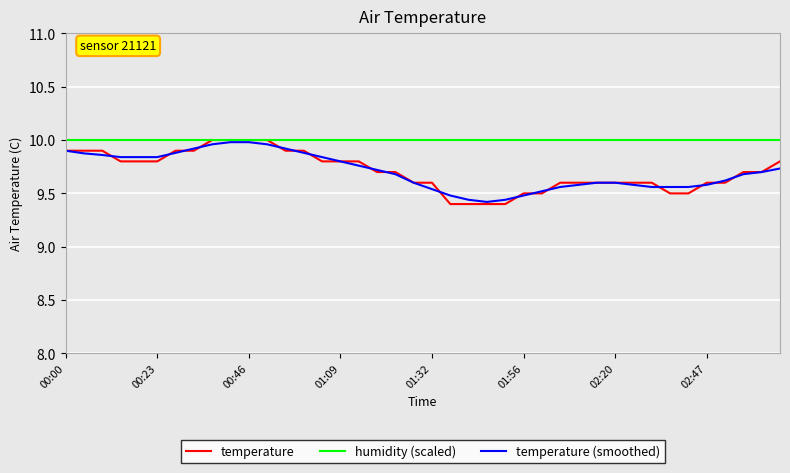

Which series has the largest total across all categories?

humidity (scaled)